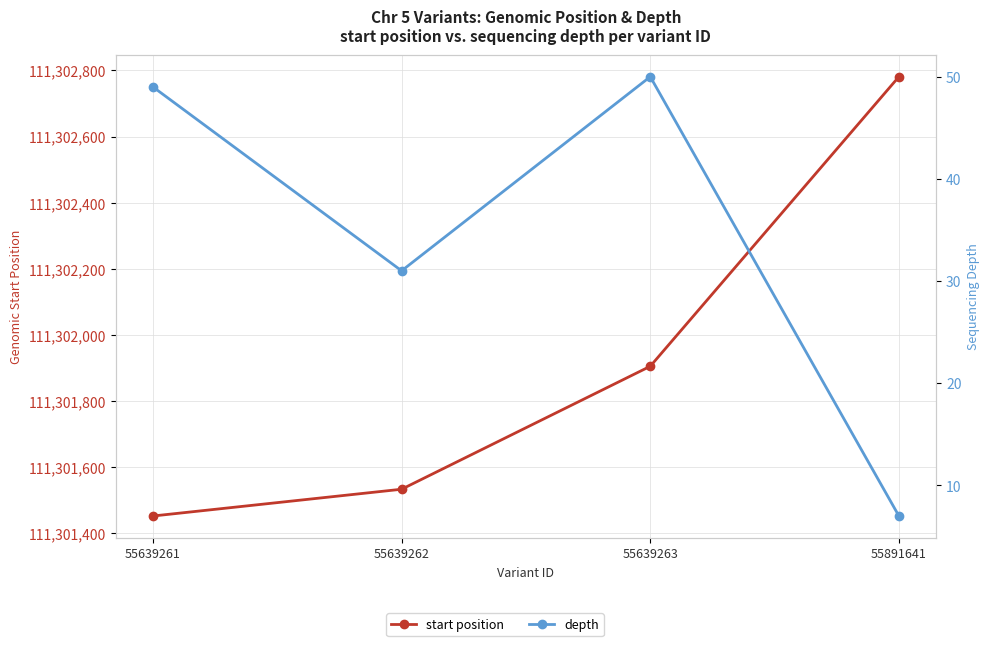

Read the depth value at 55891641.

7